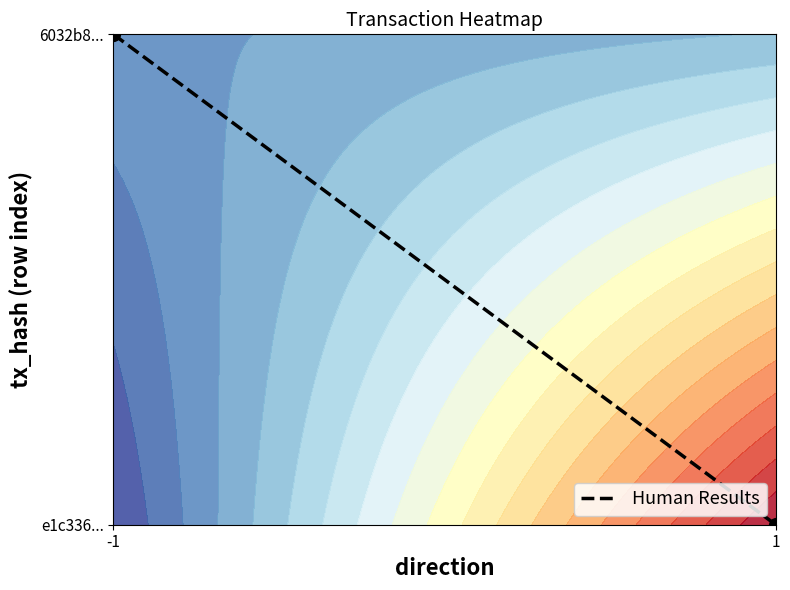

The value at 1 is 1.0. True or false?

True